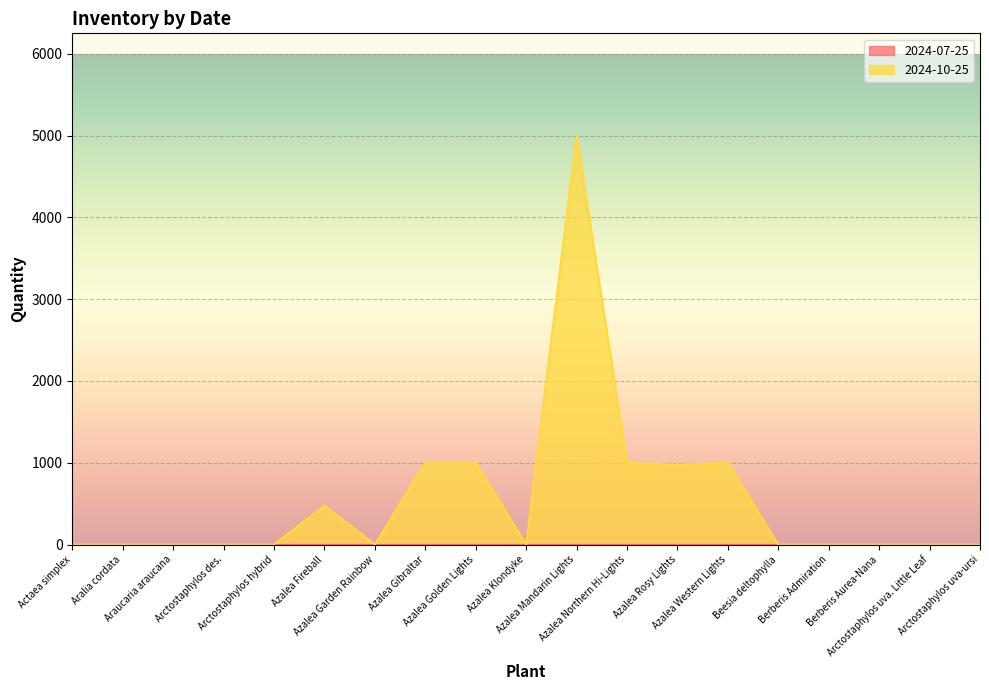

Between Azalea Garden Rainbow and Beesia deltophylla, which is larger?

Azalea Garden Rainbow